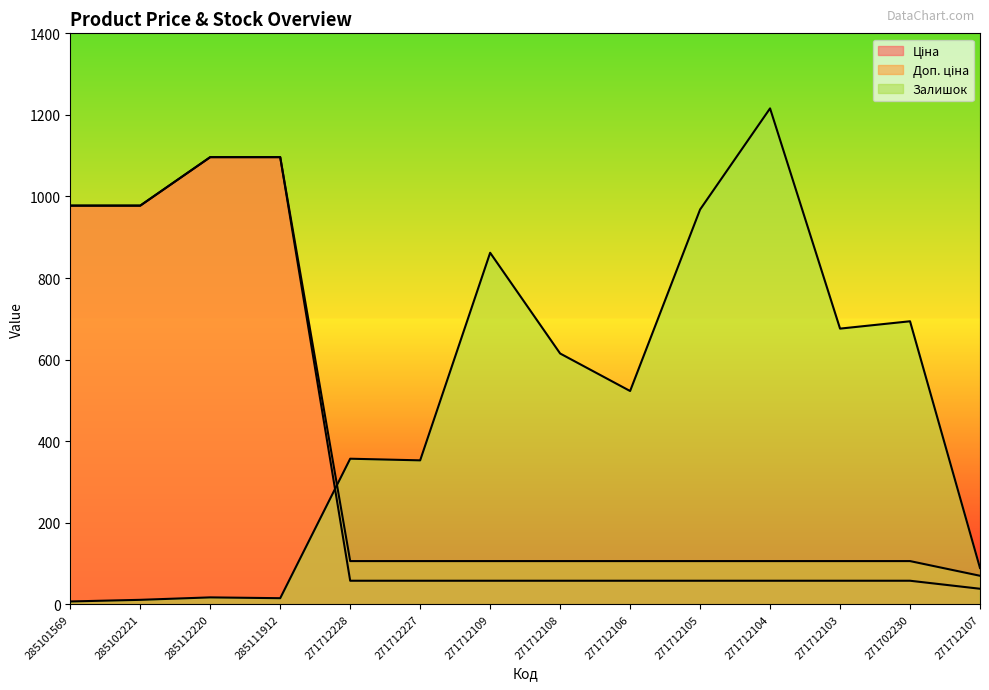

Which category has the highest value across all series?

271712104